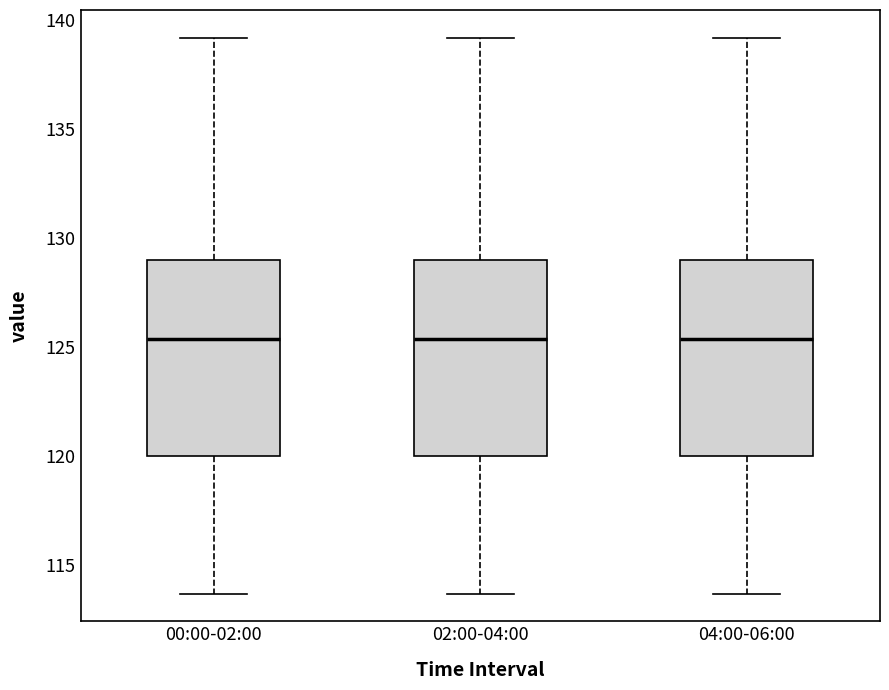

Where does the median line of the box for 02:00-04:00 sit on the y-axis? The values are not printed on the chart, so give them approximately, as read against the axis.

125.5